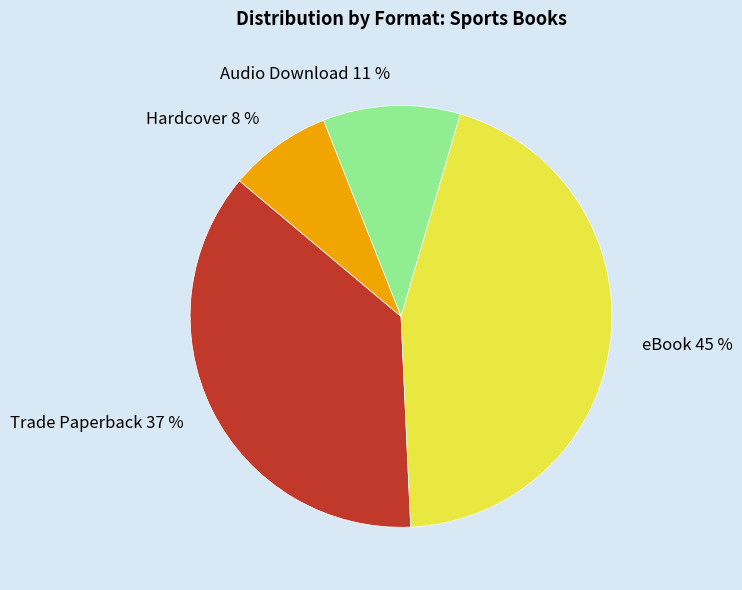

To the nearest percent, what is the difference between the largest and smallest slice percentages?

37%